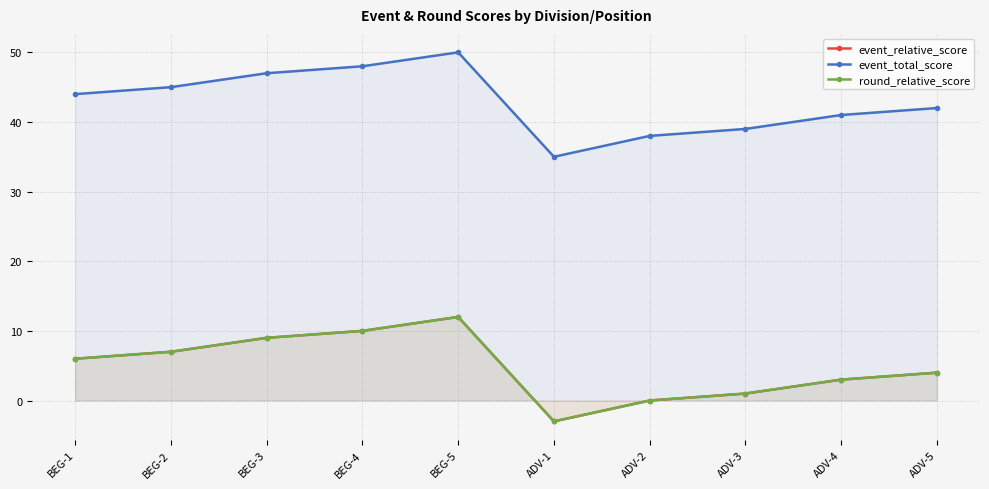

Rank the series by their maximum value, from lowest to highest.

event_relative_score, round_relative_score, event_total_score